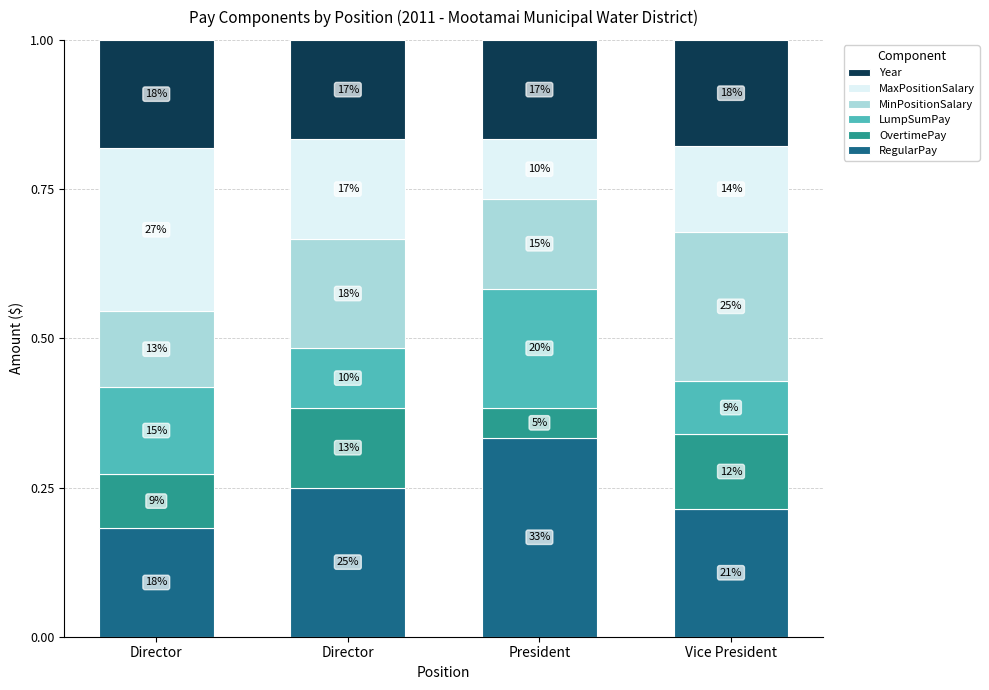

Does the chart contain stacked bars?

Yes